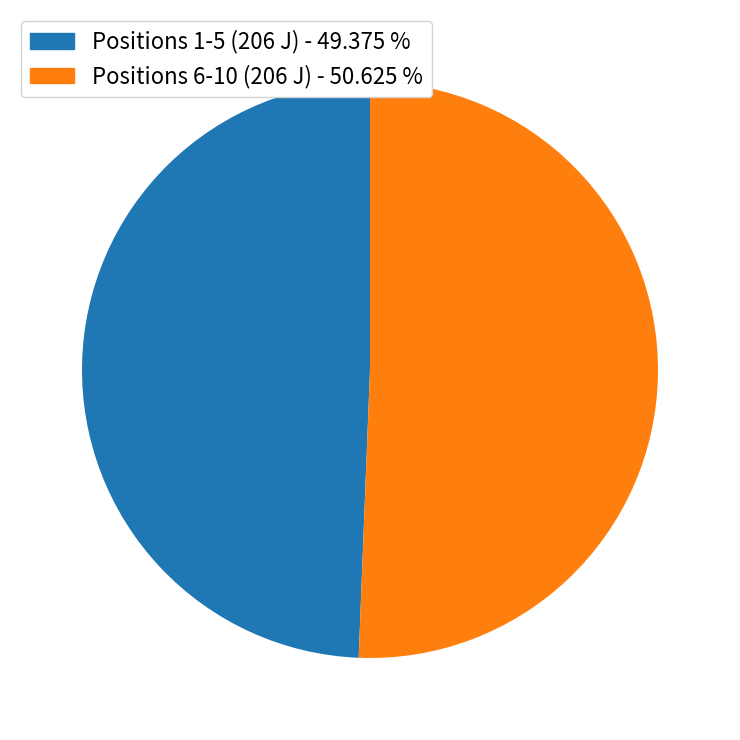

Is there any slice that represents more than half of the pie?

Yes